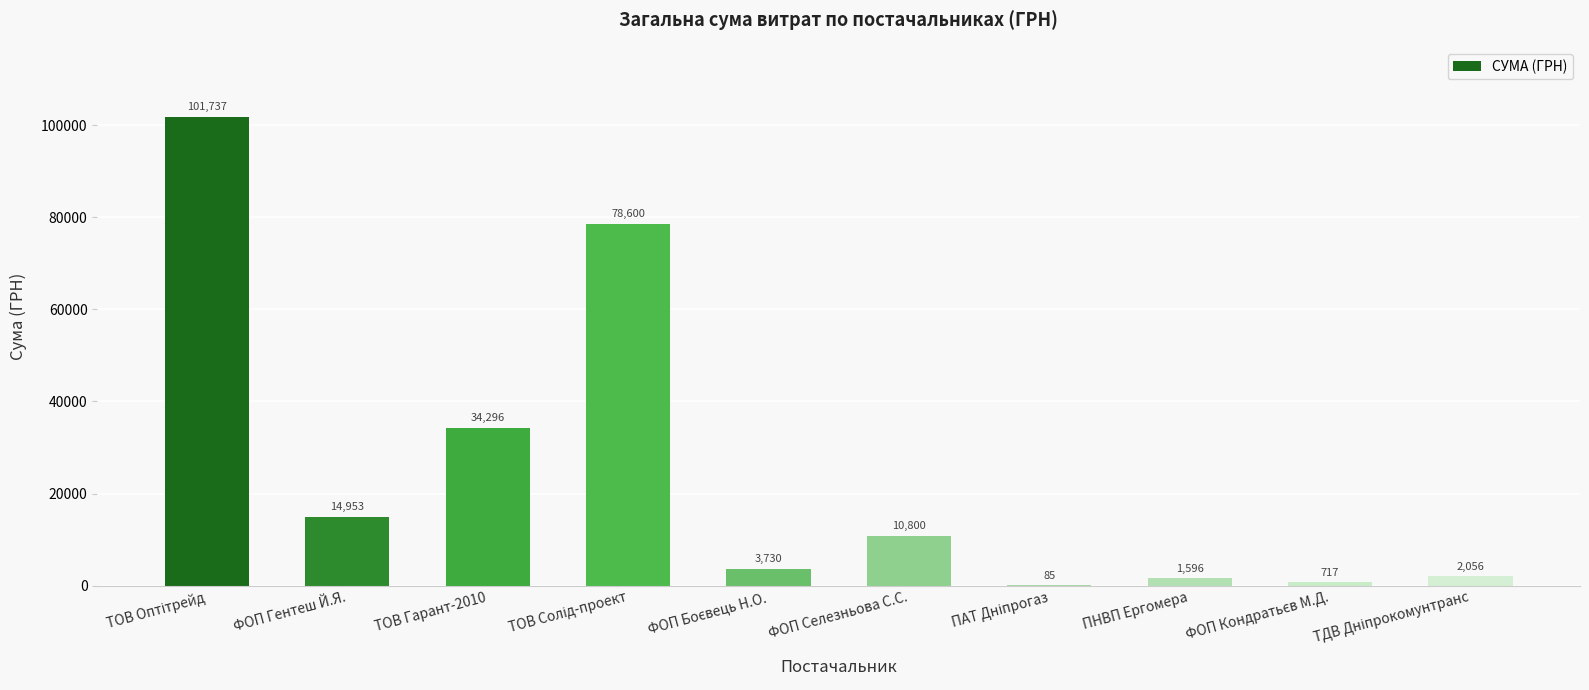

Which has a higher value, ПНВП Ергомера or ТОВ Гарант-2010?

ТОВ Гарант-2010